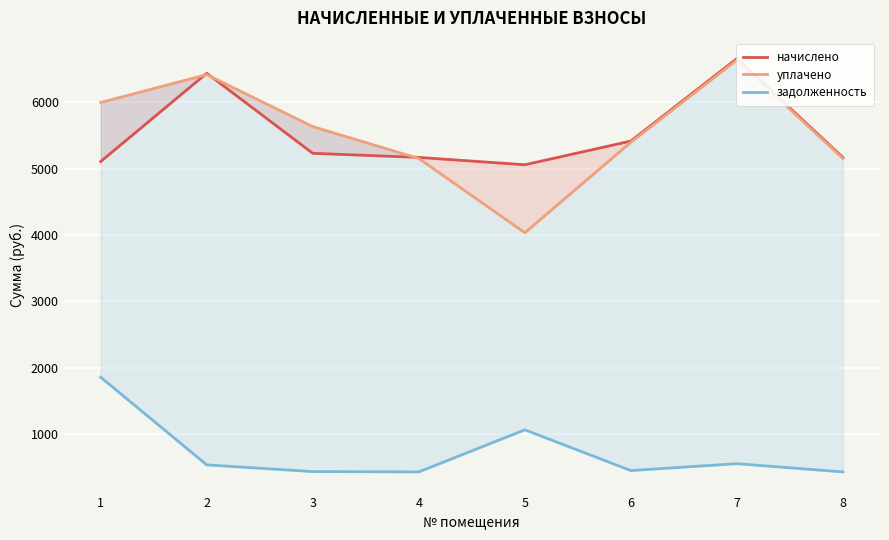

Where is the first local minimum for начислено?

5